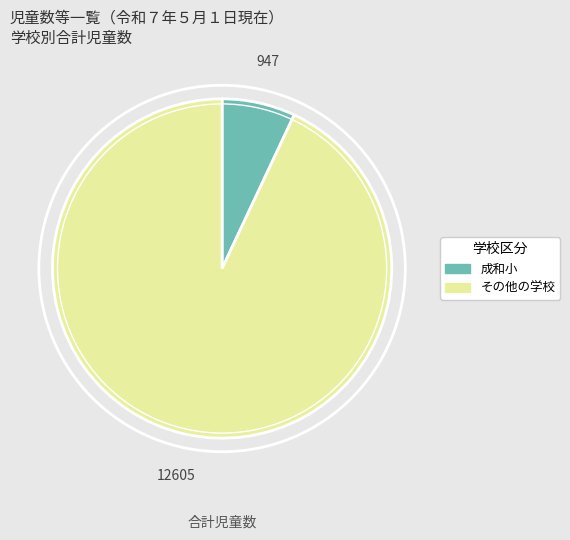

Is there any slice that represents more than half of the pie?

Yes